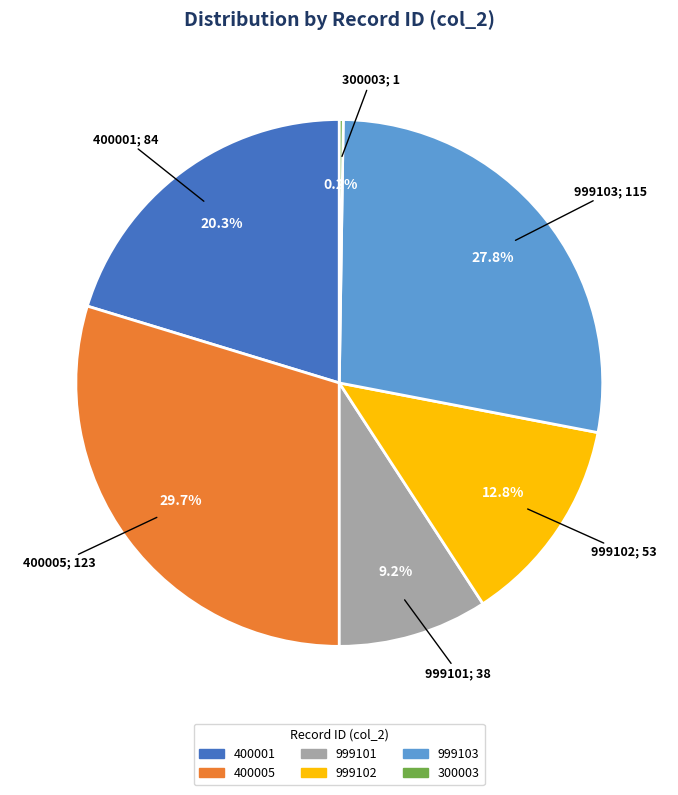

Does any single category account for the majority?

No